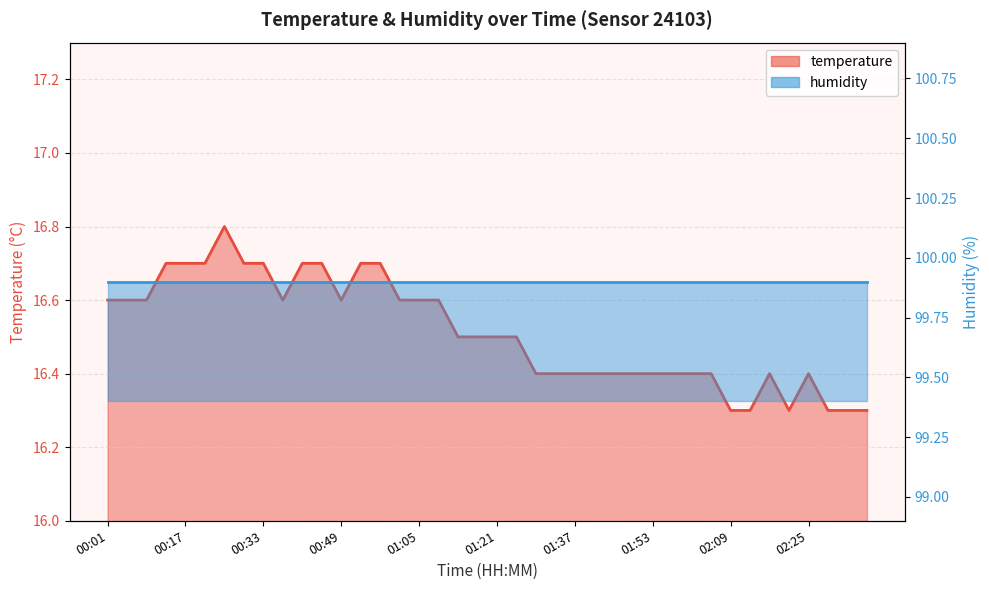

Reading left to right, transcribe all the data shown in this chart.

00:01=16.6	00:05=16.6	00:09=16.6	00:13=16.7	00:17=16.7	00:21=16.7	00:25=16.8	00:29=16.7	00:33=16.7	00:37=16.6	00:41=16.7	00:45=16.7	00:49=16.6	00:53=16.7	00:57=16.7	01:01=16.6	01:05=16.6	01:09=16.6	01:13=16.5	01:17=16.5	01:21=16.5	01:25=16.5	01:29=16.4	01:33=16.4	01:37=16.4	01:41=16.4	01:45=16.4	01:49=16.4	01:53=16.4	01:57=16.4	02:01=16.4	02:05=16.4	02:09=16.3	02:13=16.3	02:17=16.4	02:21=16.3	02:25=16.4	02:30=16.3	02:34=16.3	02:38=16.3